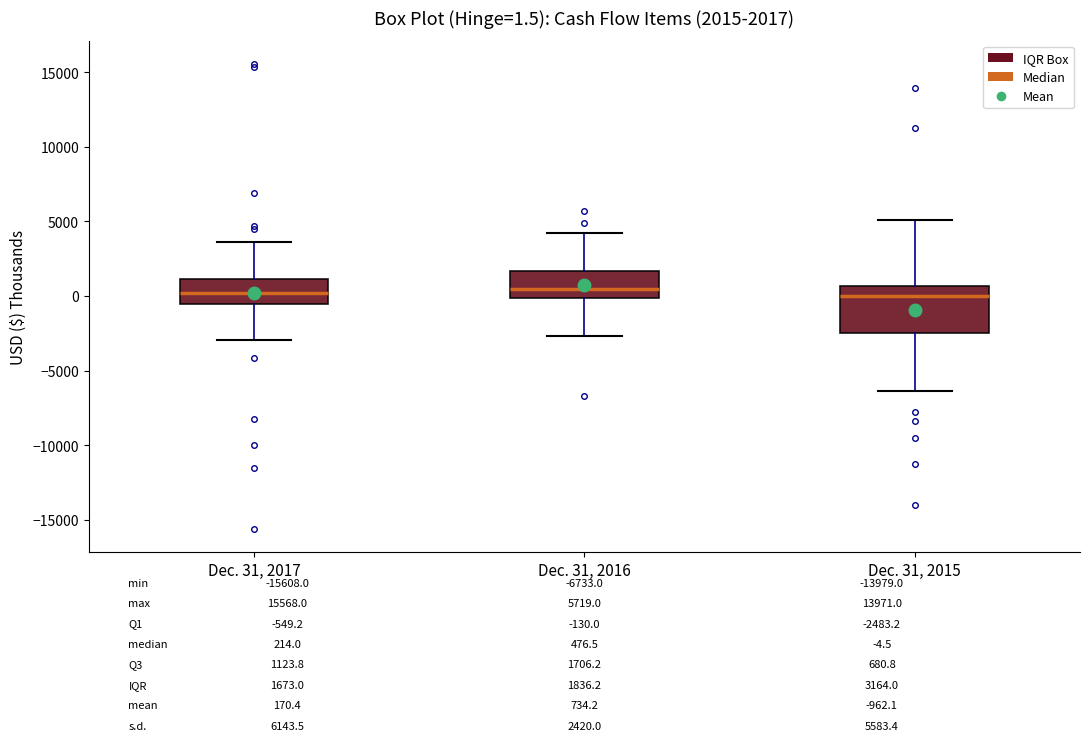

Which box is the tallest, from its lower edge to its upper edge?

Dec. 31, 2015